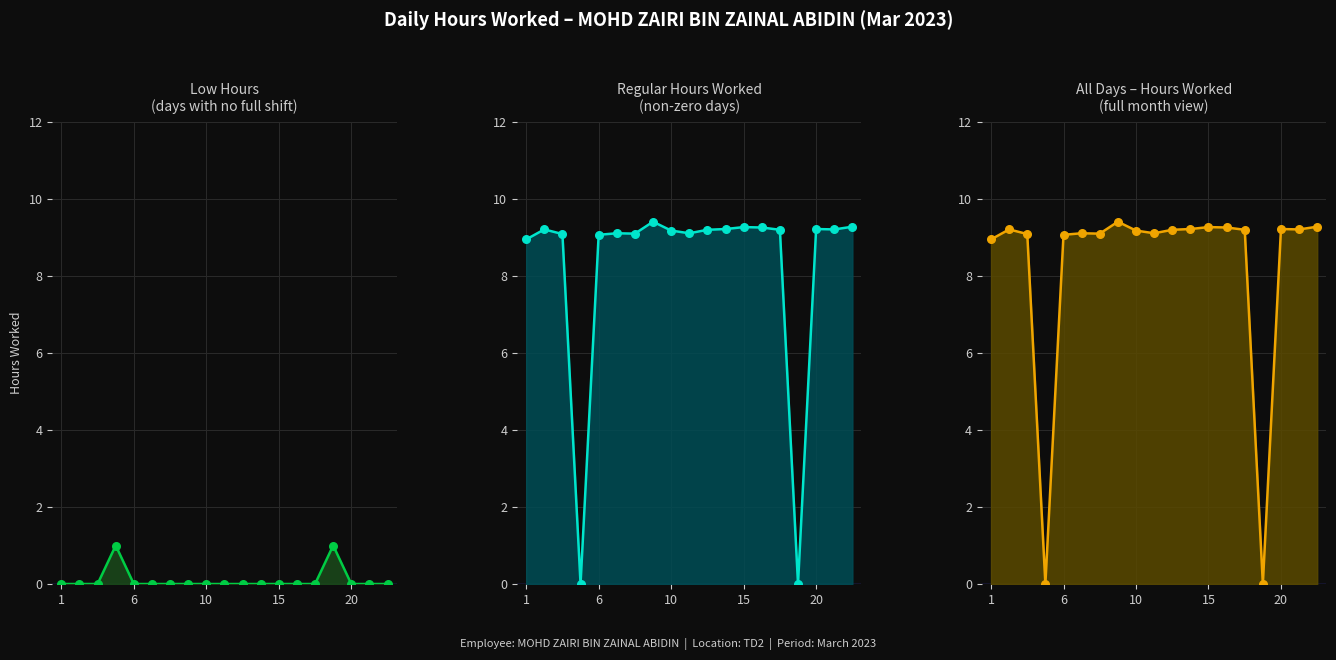

Is the value of Low (absent) at 11 greater than the value of Hours worked at 11?

No